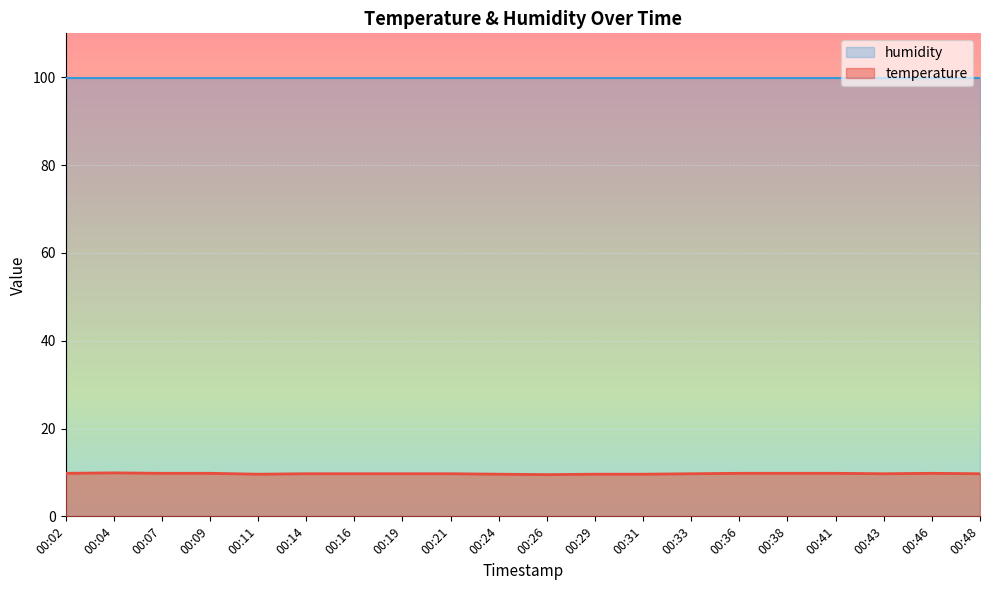

Rank the categories by value from highest to lowest.

00:04, 00:02, 00:07, 00:09, 00:36, 00:38, 00:41, 00:46, 00:14, 00:16, 00:19, 00:21, 00:33, 00:43, 00:48, 00:11, 00:24, 00:29, 00:31, 00:26